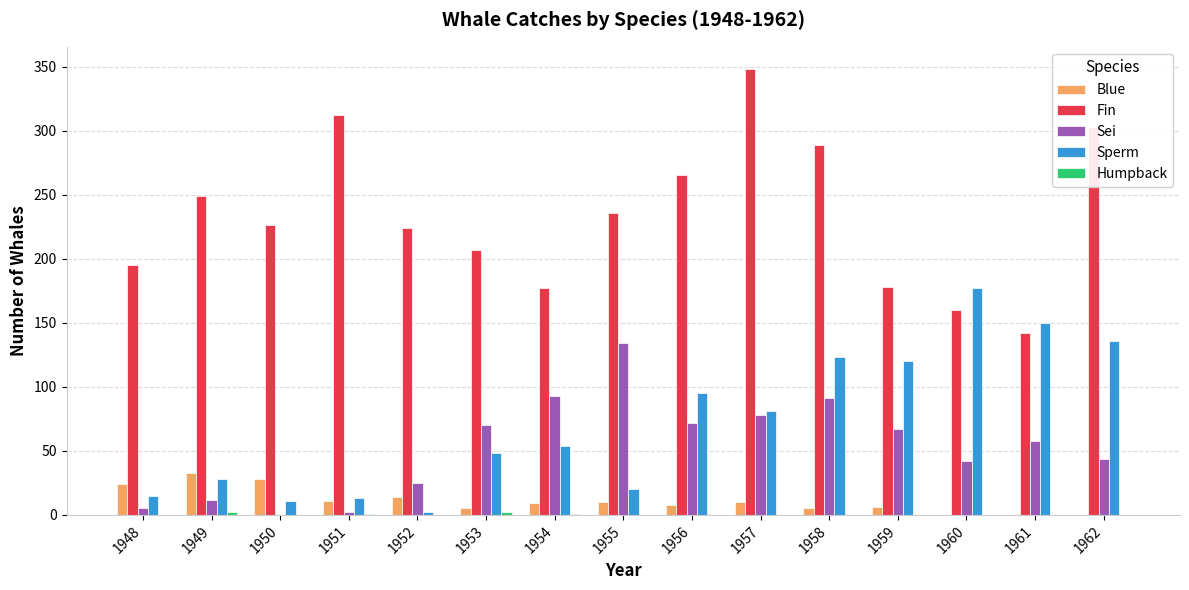

What is the sum of all Sei values?

793